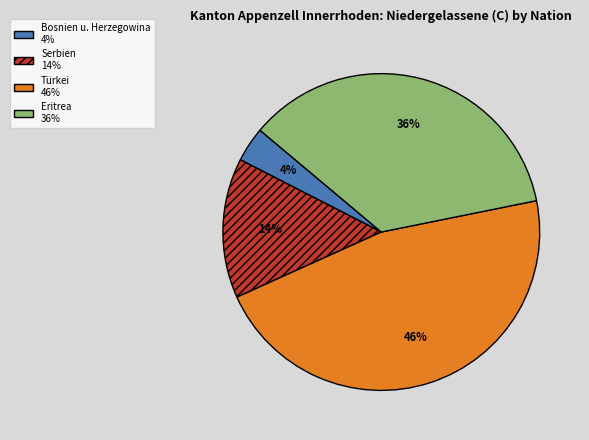

The Bosnien u. Herzegowina slice represents 17% of the pie. True or false?

False